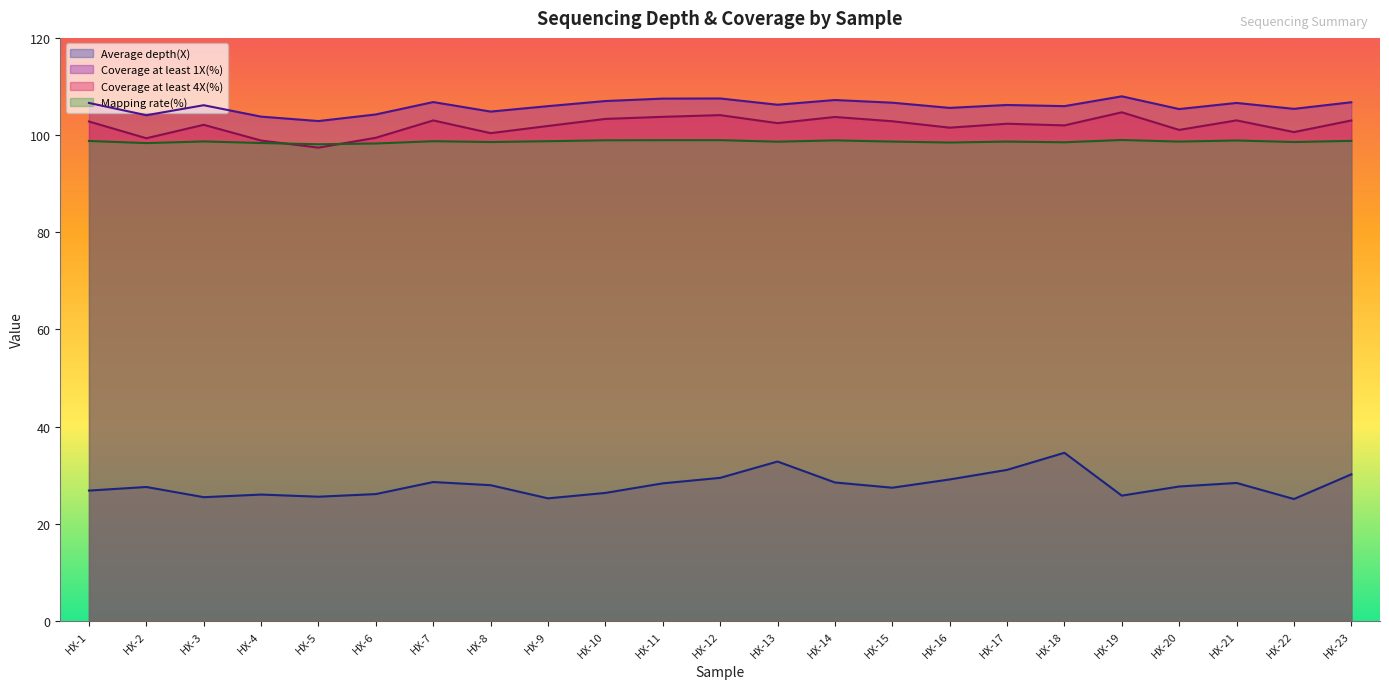

At how many categories does at least one series exceed 47?

23